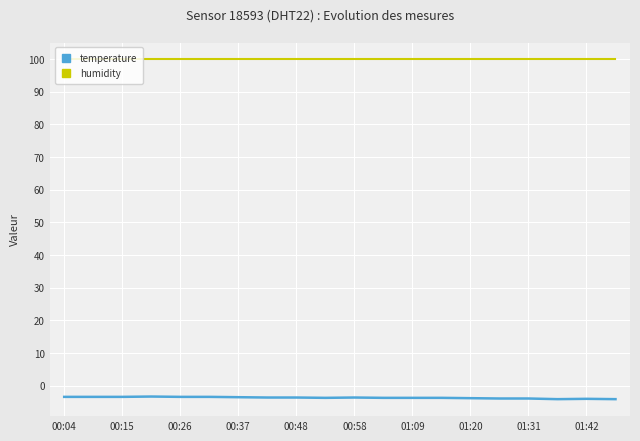

Which series has the largest total across all categories?

humidity